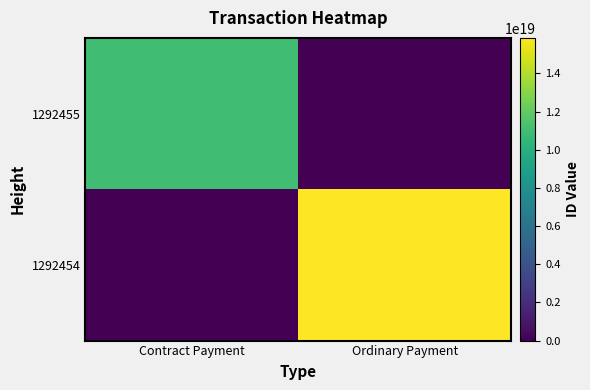

Rank the series at Contract Payment from highest to lowest value.

1292455, 1292454